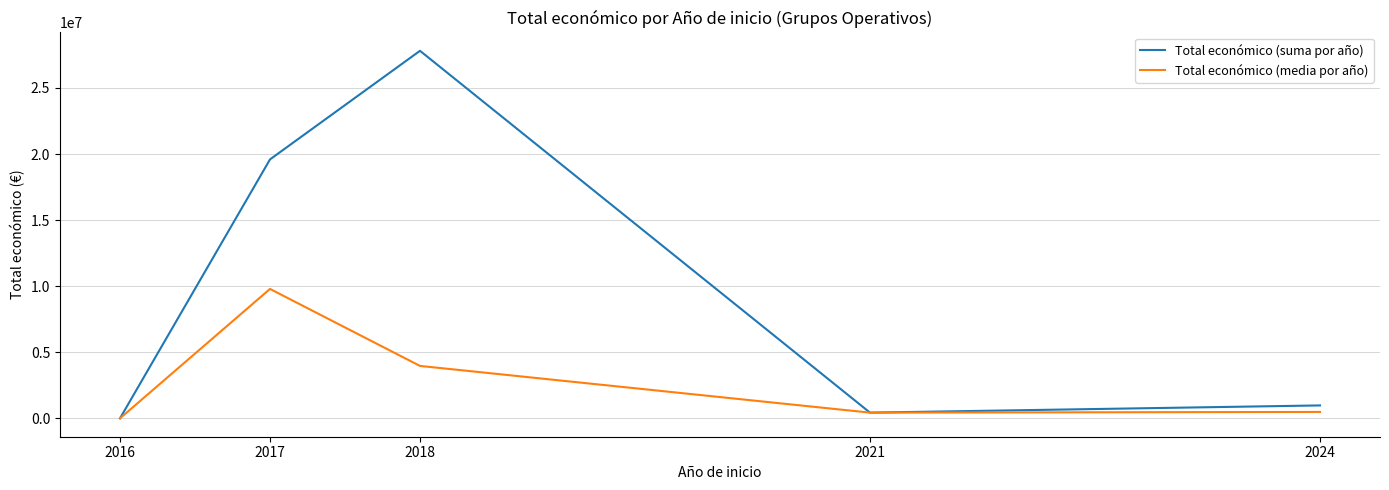

At 2018, list the series in order from largest to smallest.

Total económico (suma por año), Total económico (media por año)